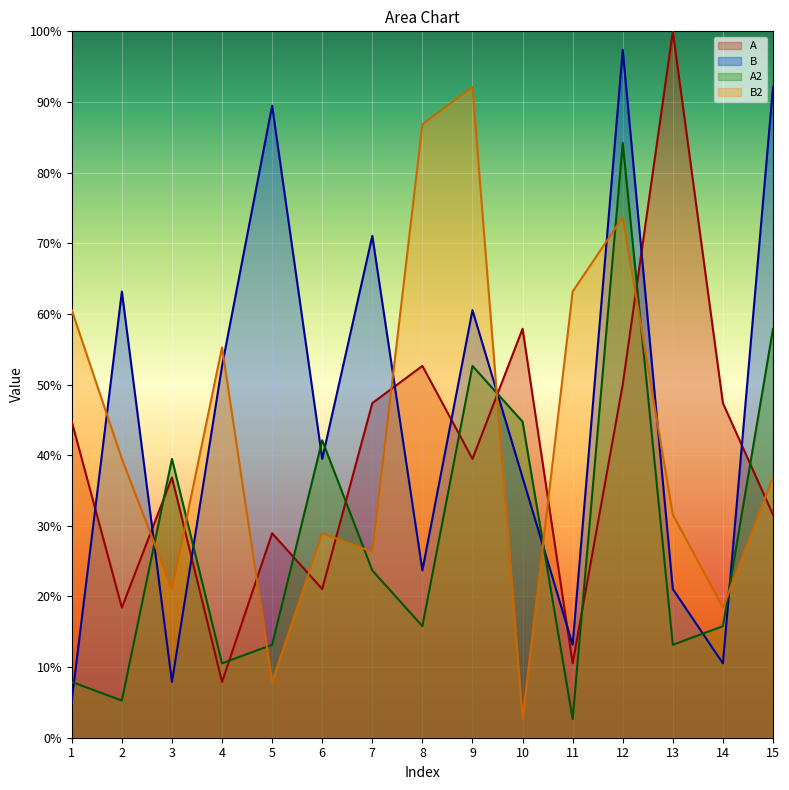

What is the average value of the B series?

45.6